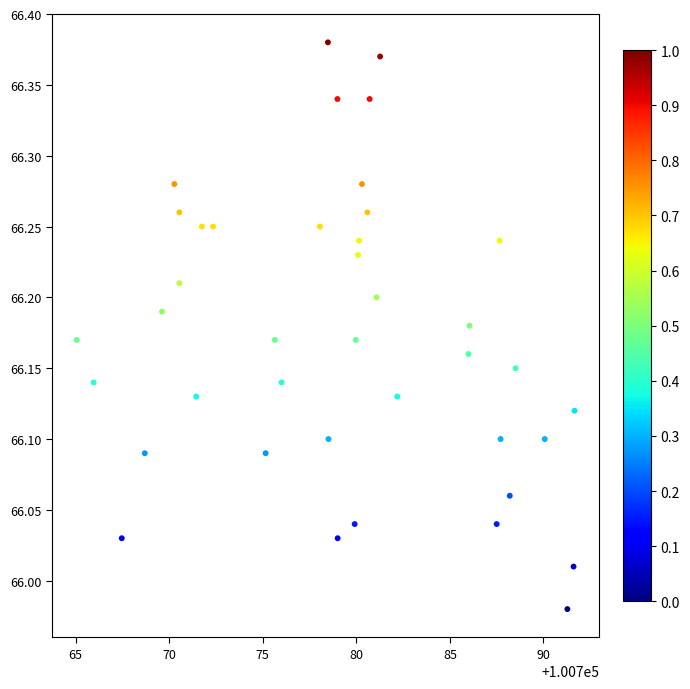

What is the range of Y values (max minus min)?

0.4